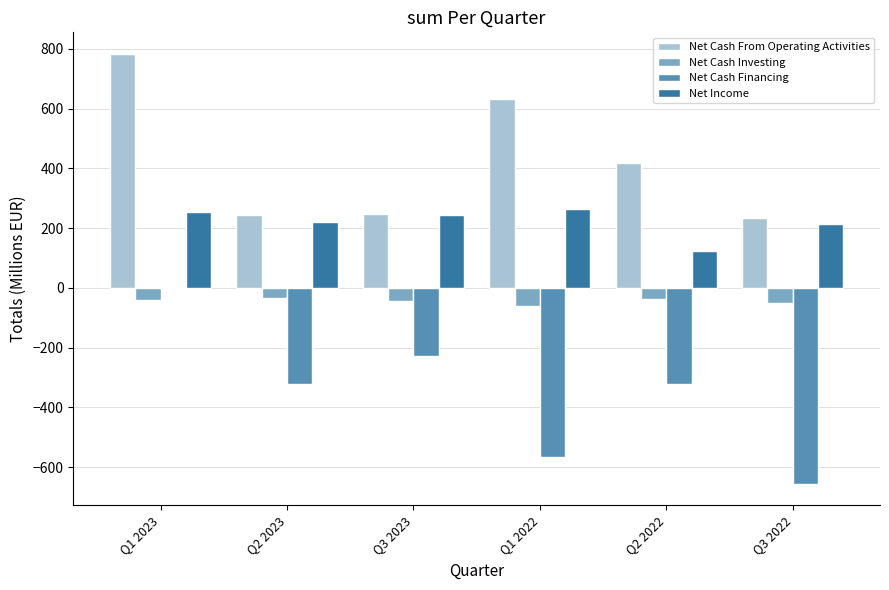

At which label is Net Cash From Operating Activities closest to 507?

Q2 2022